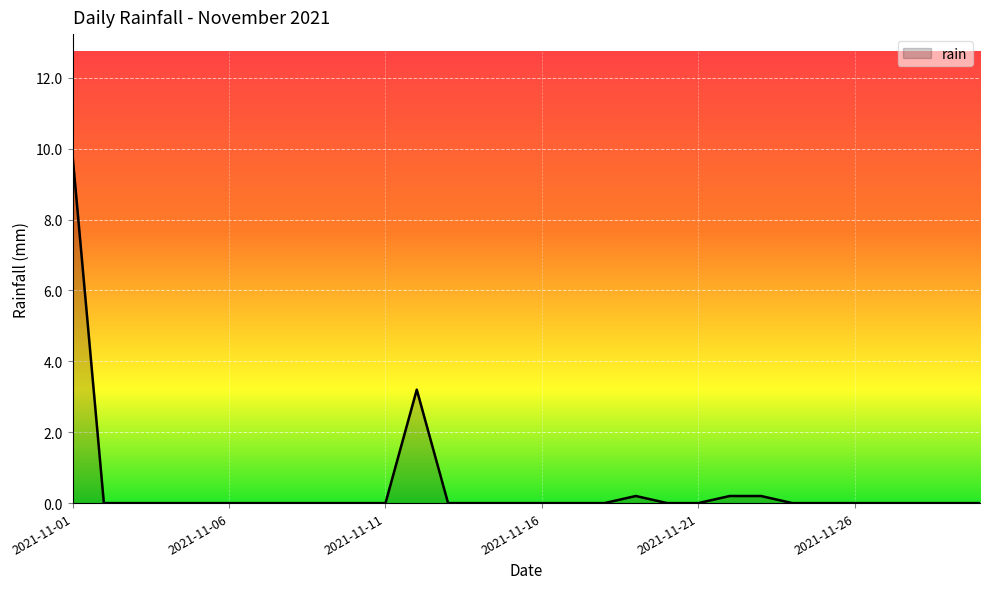

What is the maximum value shown in the chart?

9.8